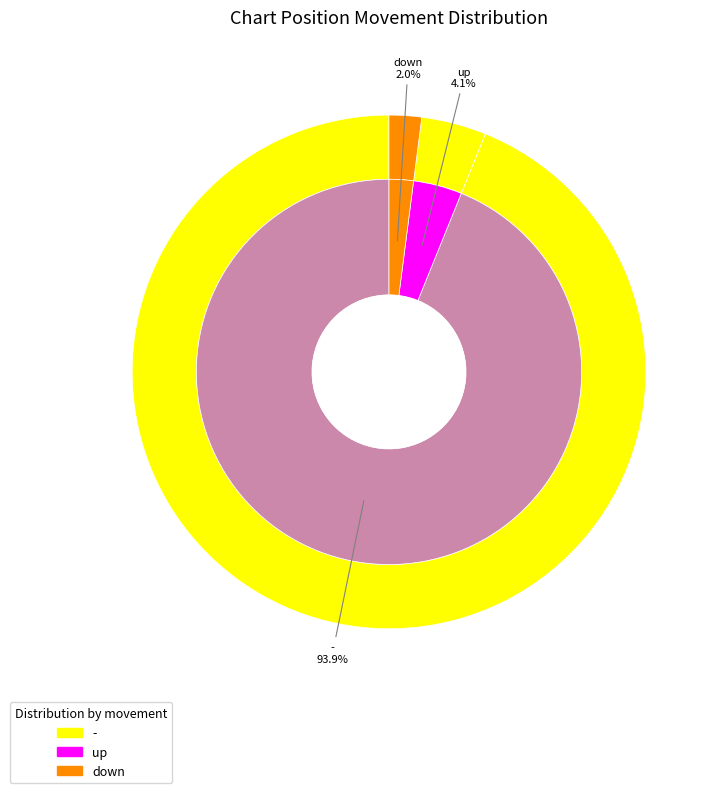

Rank the categories by value from lowest to highest.

down, up, -